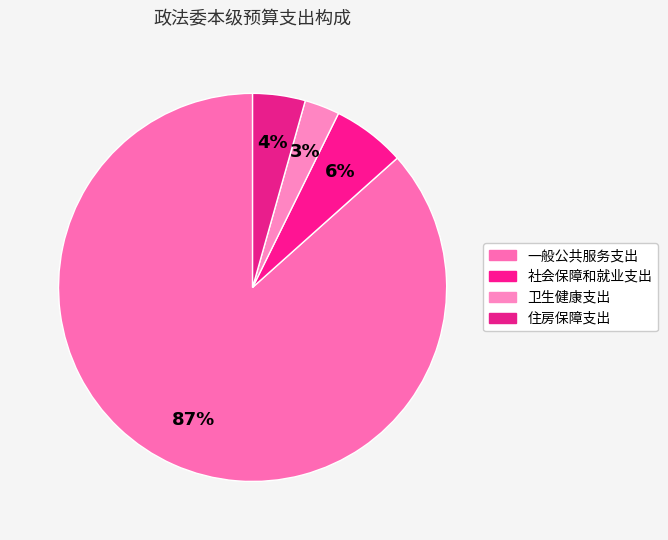

To the nearest percent, what is the difference between the largest and smallest slice percentages?

84%